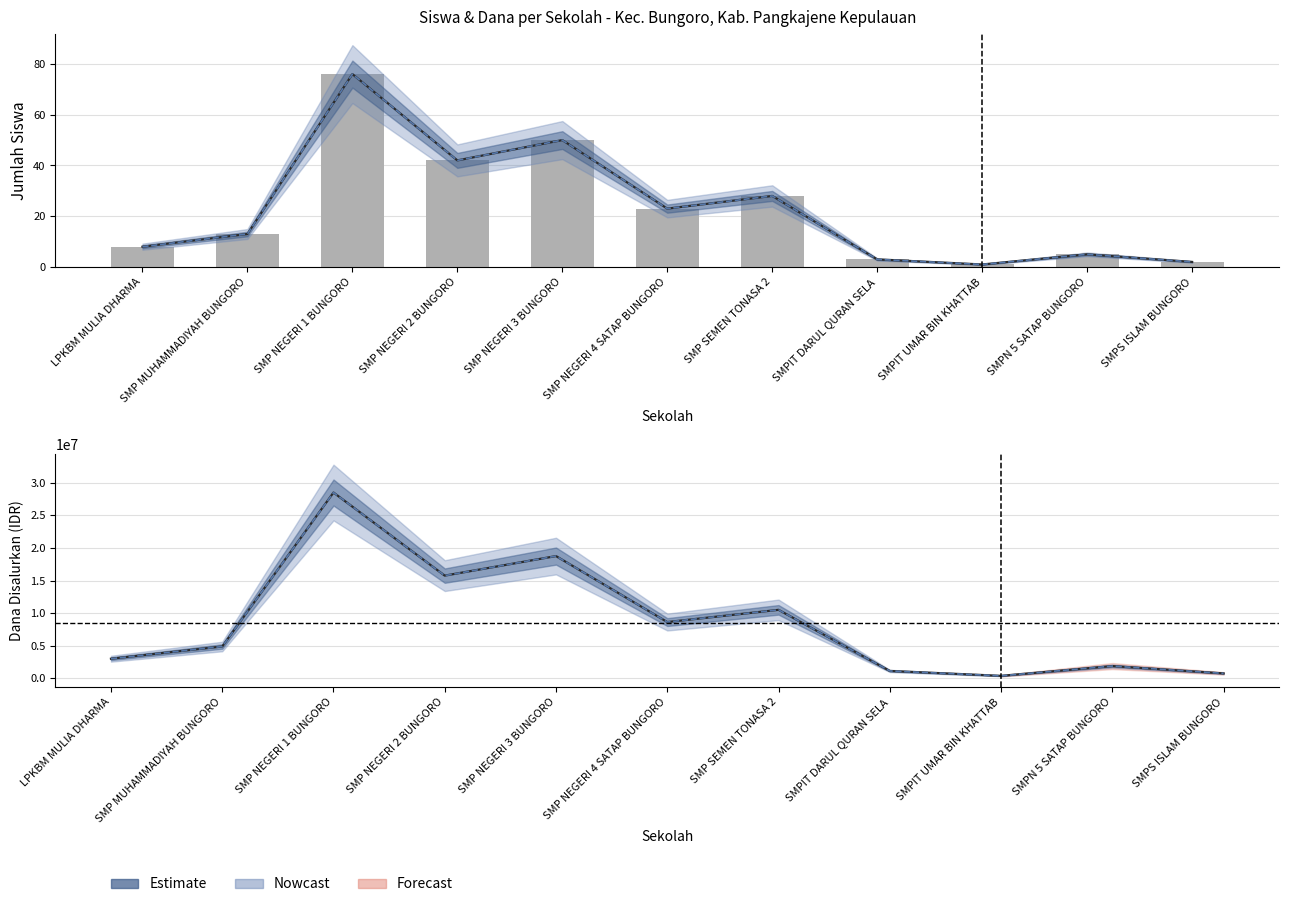

What is the difference between the Dana Disalurkan values at SMP MUHAMMADIYAH BUNGORO and SMPS ISLAM BUNGORO?

4125000